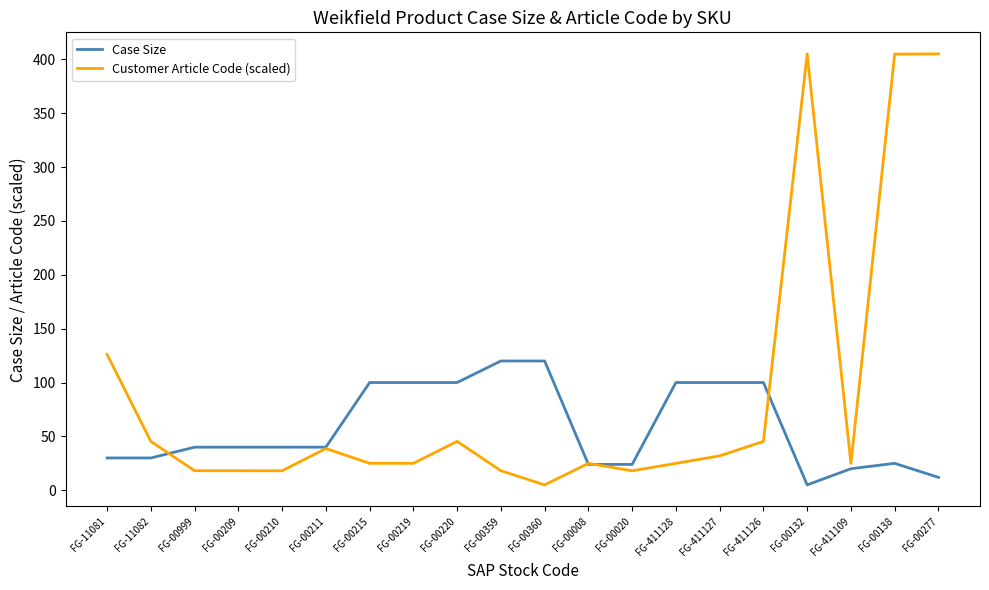

Rank the series by their maximum value, from highest to lowest.

Customer Article Code (scaled), Case Size